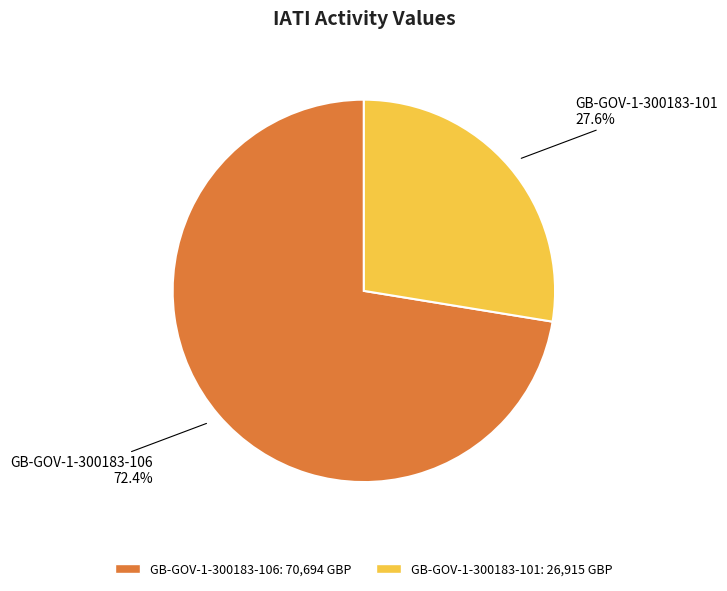

Which category has the smallest portion of the pie?

GB-GOV-1-300183-101